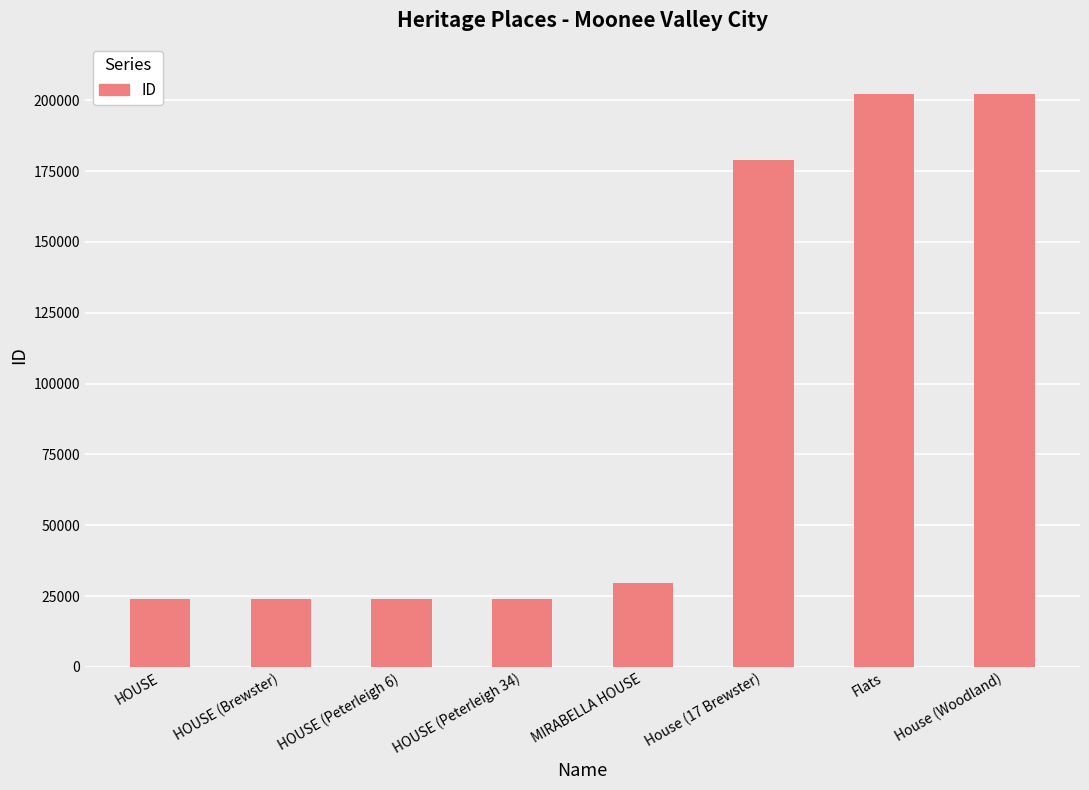

How many values are below 29724?

4